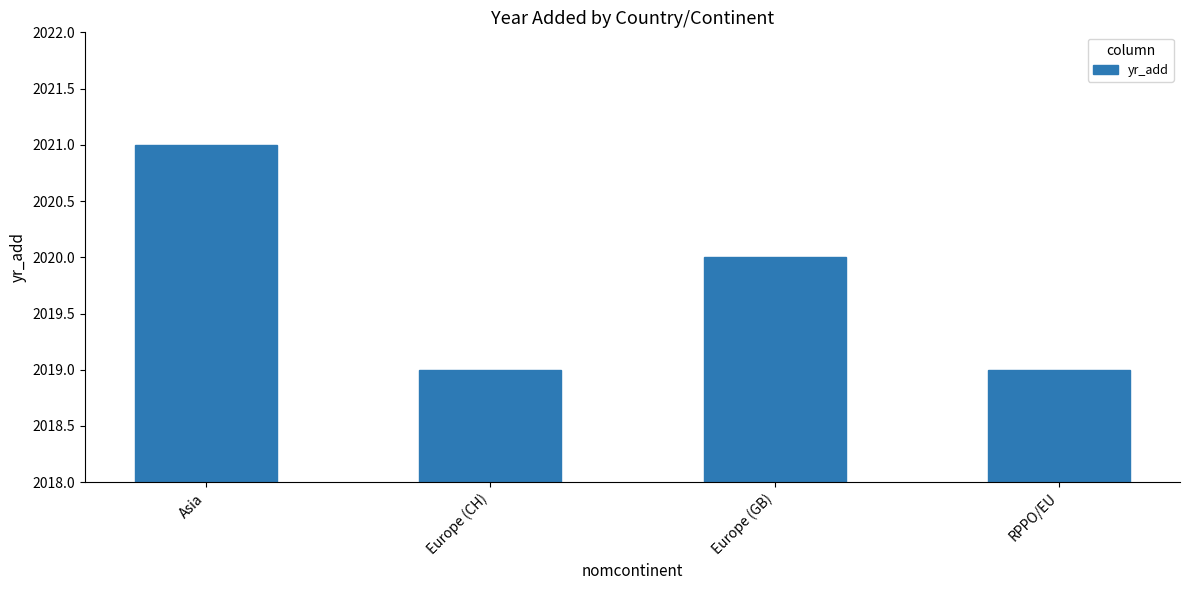

At which category does the chart reach its peak across all series?

Asia